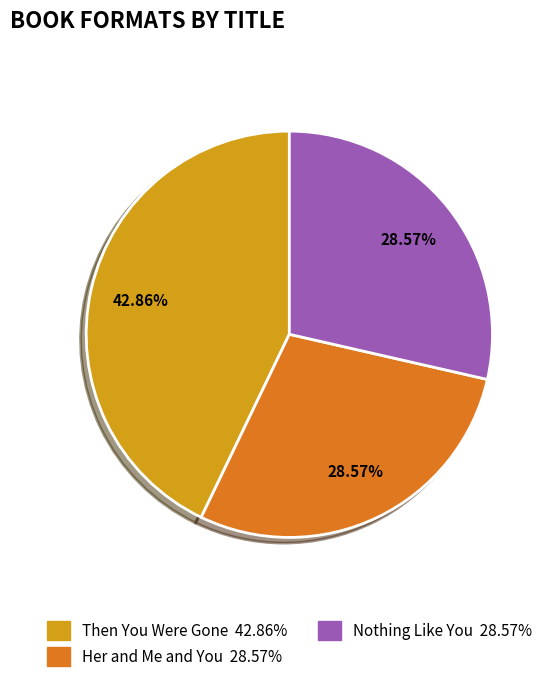

To the nearest percent, what is the combined percentage of Her and Me and You and Nothing Like You?

57%